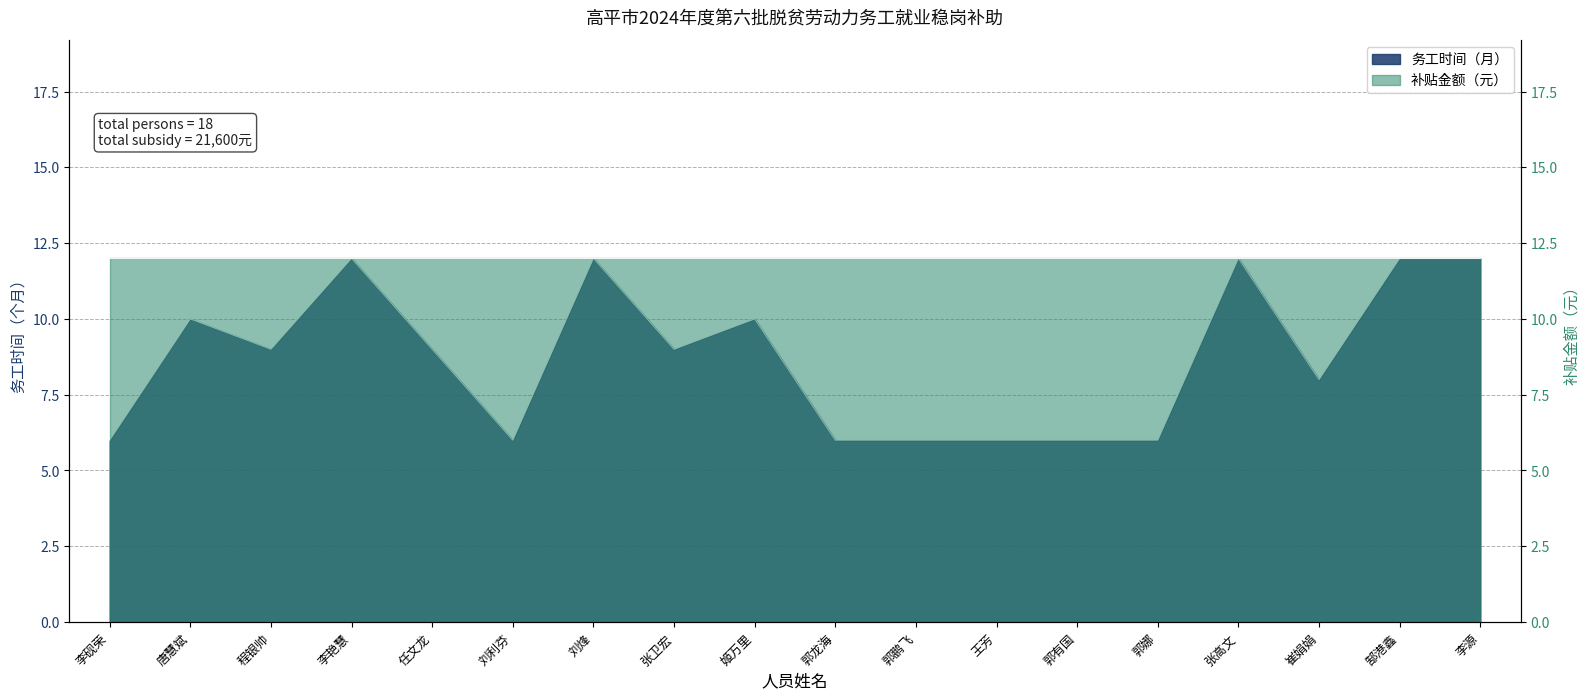

Which label corresponds to the smallest value in the chart?

李砚荣